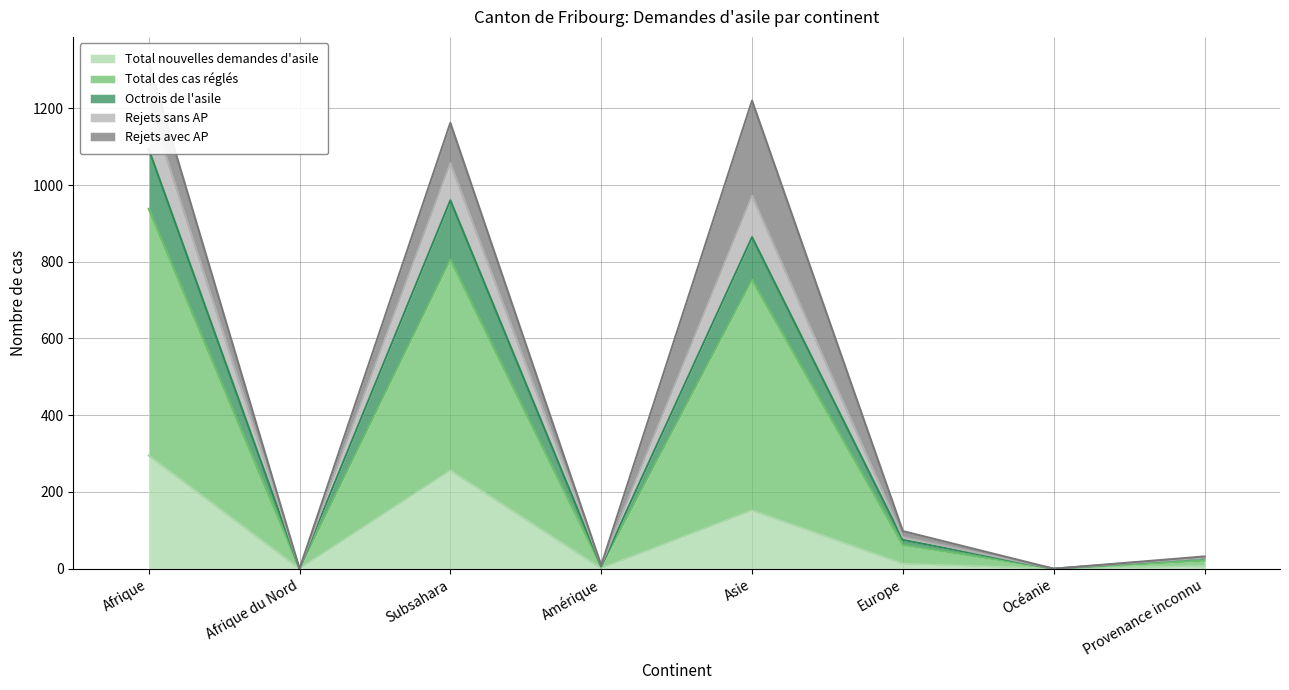

Does the chart display data point markers on the line(s)?

No